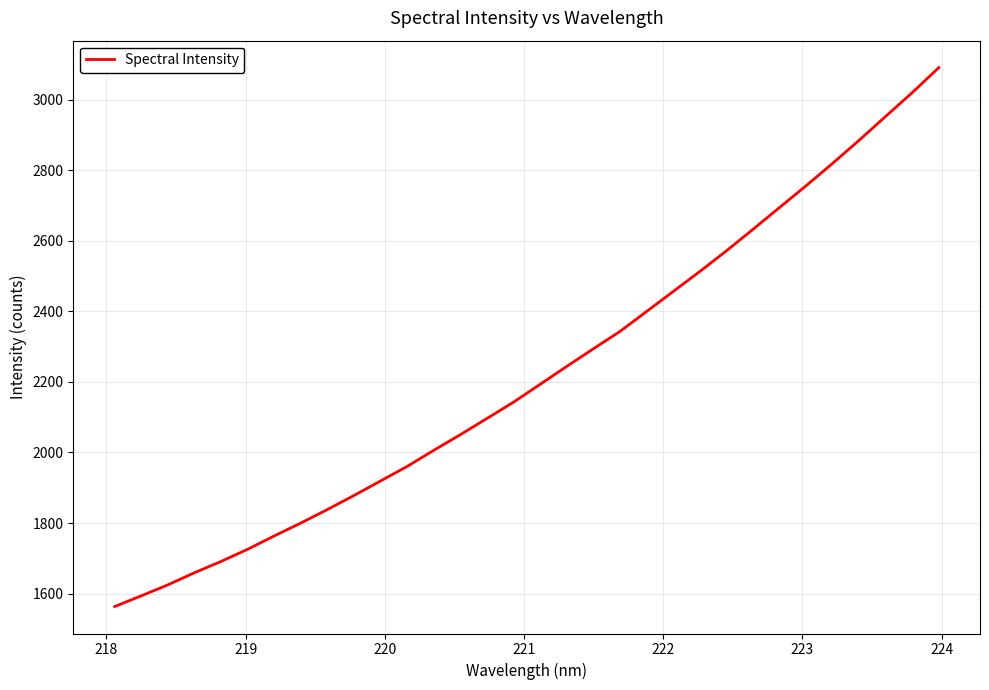

Reading left to right, extract all data points from this chart.

1563.1	1593.6	1624.7	1659.1	1691.1	1725.7	1763.5	1800.1	1838.5	1878.3	1919.6	1960.8	2006.5	2050.9	2096.8	2143.0	2193.7	2244.4	2294.3	2343.4	2399.9	2456.5	2513.2	2571.7	2632.6	2694.6	2756.3	2819.8	2885.4	2953.2	3020.6	3091.5